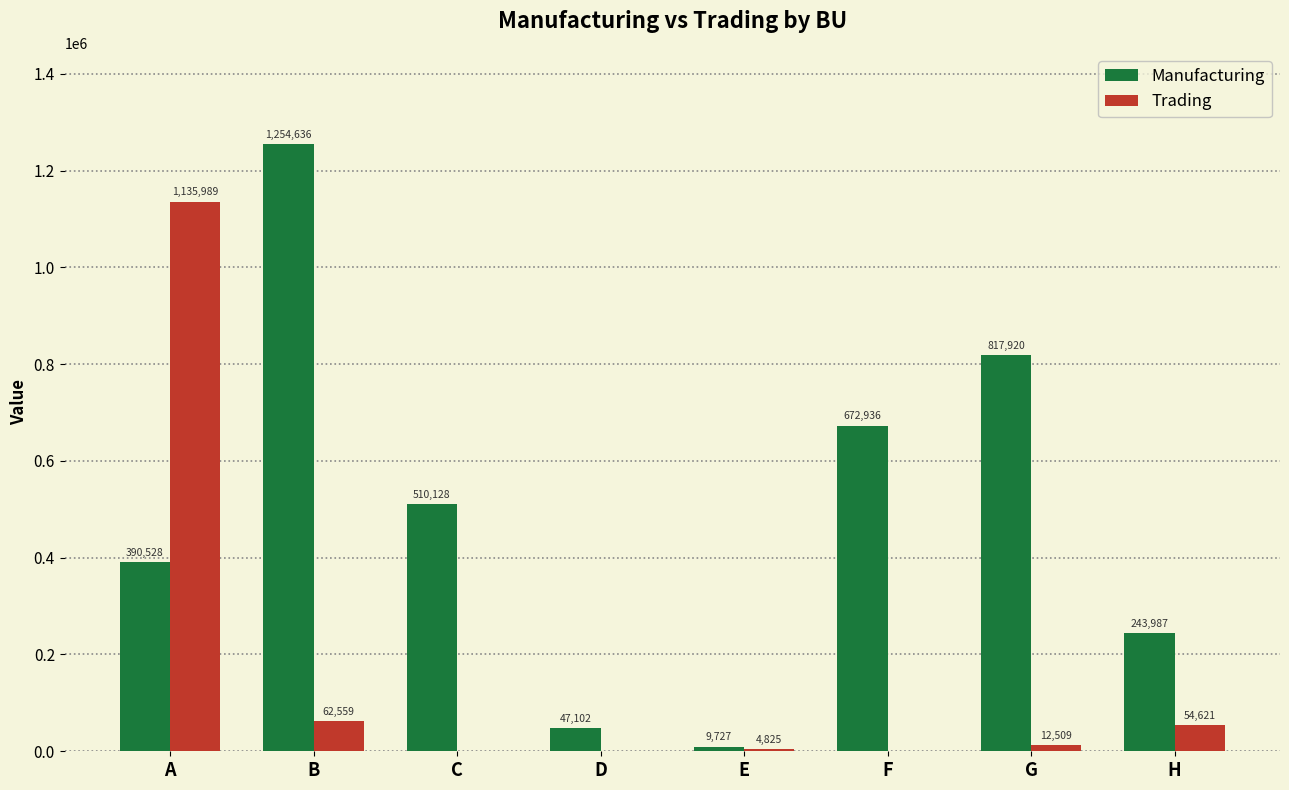

The value of Trading at A is 1135989.1. True or false?

True